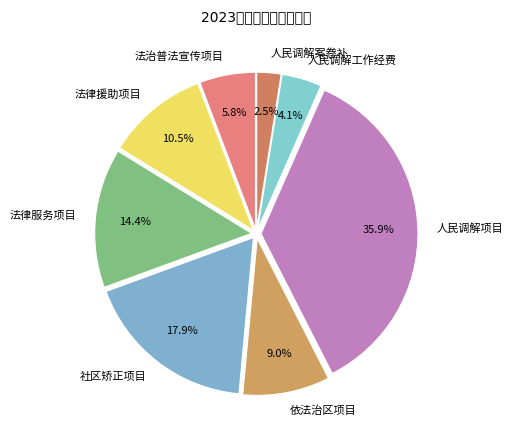

How many segments does this pie chart have?

8